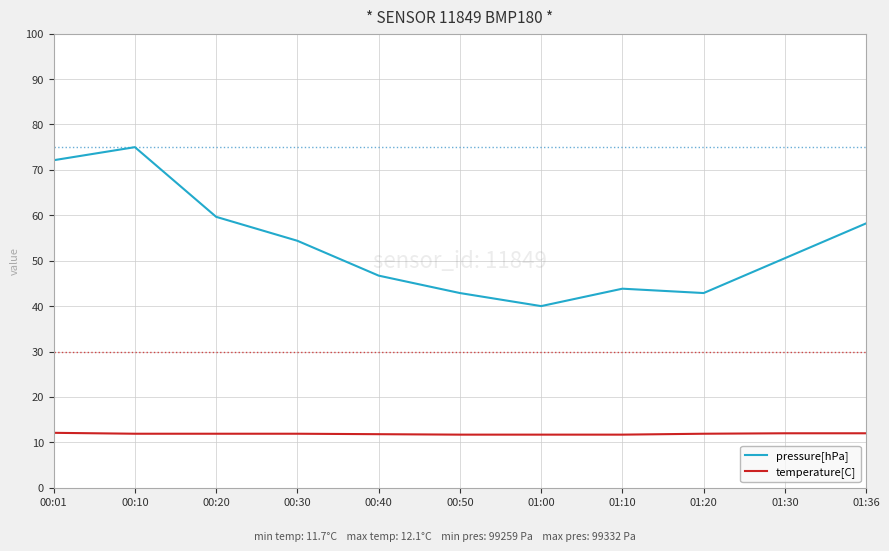

How many values in the pressure[hPa] series exceed 50?

6